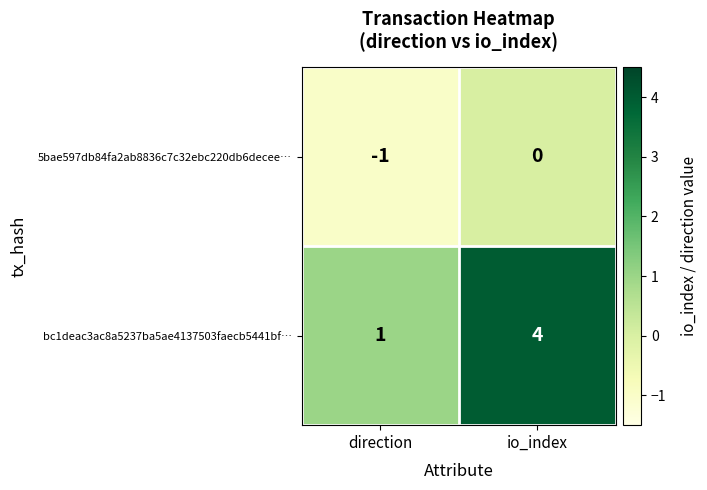

Which series has the largest range (max minus min)?

bc1deac3ac8a5237ba5ae4137503faecb5441bf…